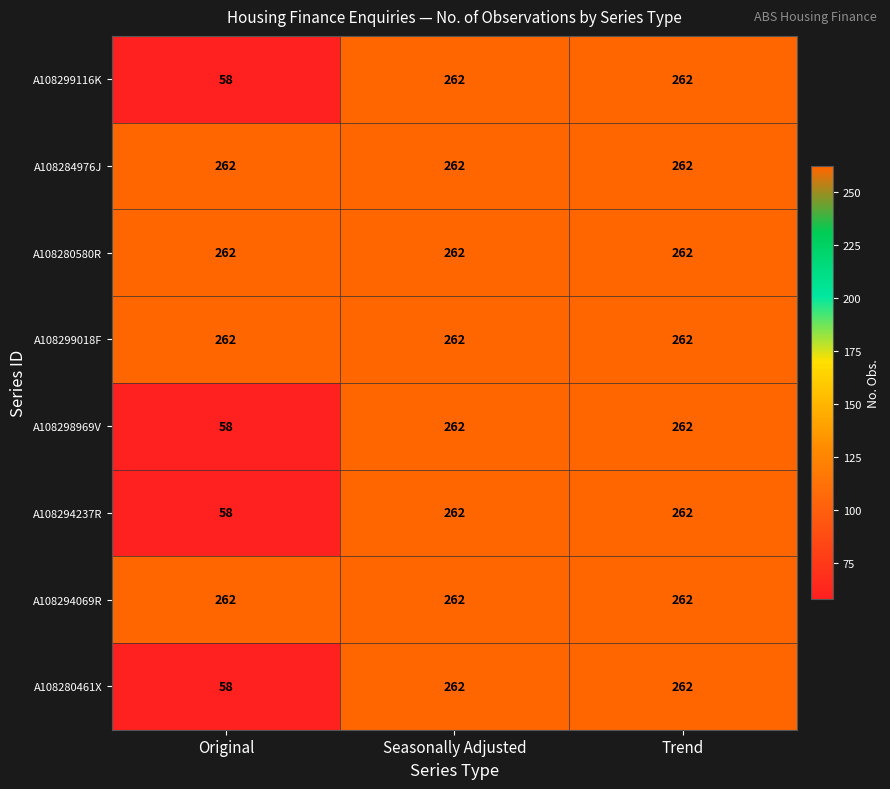

What is the difference between the A108298969V values at Original and Seasonally Adjusted?

204